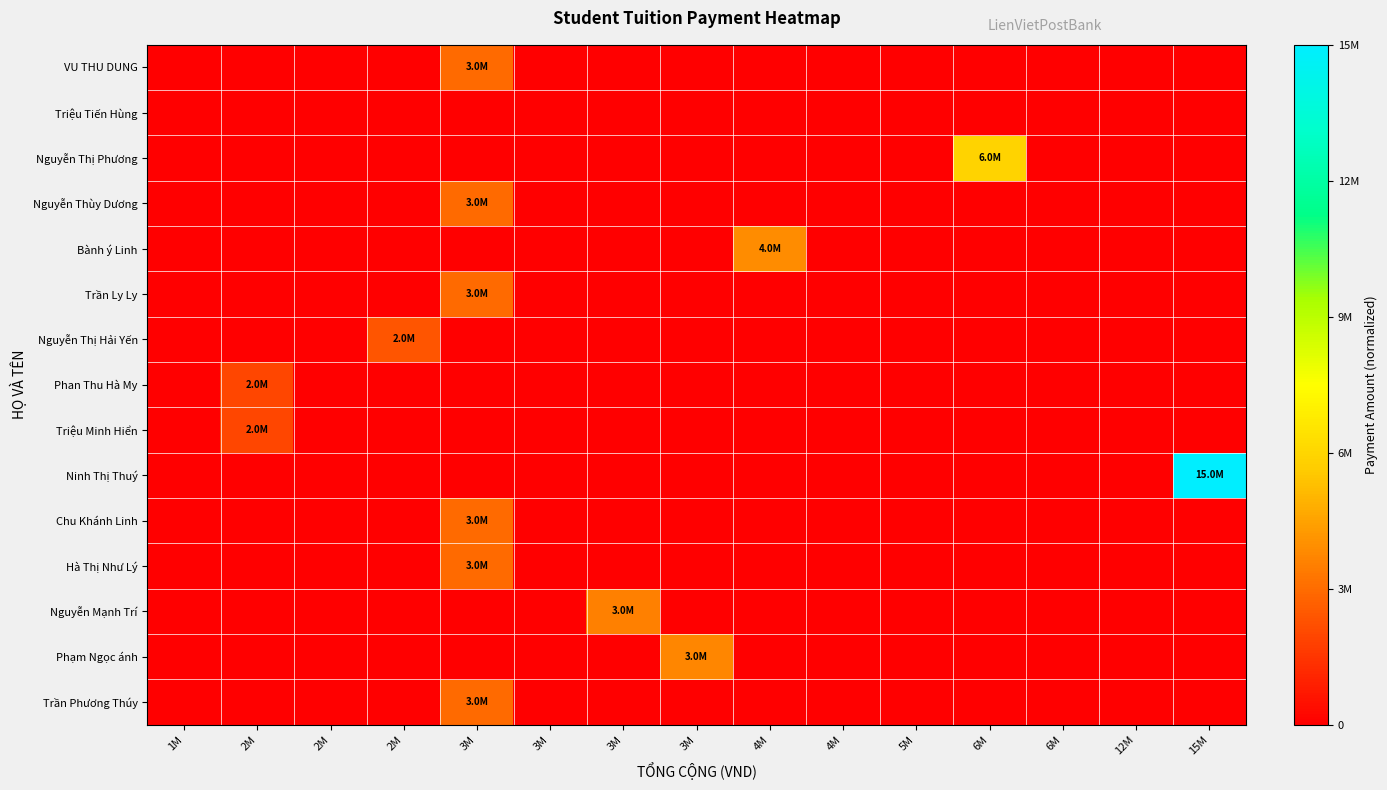

Reading right to left, what are all the values shown in this chart?

VU THU DUNG: 15M=0.0	12M=0.0	6M=0.0	6M=0.0	5M=0.0	4M=0.0	4M=0.0	3M=0.0	3M=0.0	3M=0.0	3M=0.2	2M=0.0	2M=0.0	2M=0.0	1M=0.0
Triệu Tiến Hùng: 15M=0.0	12M=0.0	6M=0.0	6M=0.0	5M=0.0	4M=0.0	4M=0.0	3M=0.0	3M=0.0	3M=0.0	3M=0.0	2M=0.0	2M=0.0	2M=0.0	1M=0.0
Nguyễn Thị Phương: 15M=0.0	12M=0.0	6M=0.0	6M=0.4	5M=0.0	4M=0.0	4M=0.0	3M=0.0	3M=0.0	3M=0.0	3M=0.0	2M=0.0	2M=0.0	2M=0.0	1M=0.0
Nguyễn Thùy Dương: 15M=0.0	12M=0.0	6M=0.0	6M=0.0	5M=0.0	4M=0.0	4M=0.0	3M=0.0	3M=0.0	3M=0.0	3M=0.2	2M=0.0	2M=0.0	2M=0.0	1M=0.0
Bành ý Linh: 15M=0.0	12M=0.0	6M=0.0	6M=0.0	5M=0.0	4M=0.0	4M=0.3	3M=0.0	3M=0.0	3M=0.0	3M=0.0	2M=0.0	2M=0.0	2M=0.0	1M=0.0
Trần Ly Ly: 15M=0.0	12M=0.0	6M=0.0	6M=0.0	5M=0.0	4M=0.0	4M=0.0	3M=0.0	3M=0.0	3M=0.0	3M=0.2	2M=0.0	2M=0.0	2M=0.0	1M=0.0
Nguyễn Thị Hải Yến: 15M=0.0	12M=0.0	6M=0.0	6M=0.0	5M=0.0	4M=0.0	4M=0.0	3M=0.0	3M=0.0	3M=0.0	3M=0.0	2M=0.2	2M=0.0	2M=0.0	1M=0.0
Phan Thu Hà My: 15M=0.0	12M=0.0	6M=0.0	6M=0.0	5M=0.0	4M=0.0	4M=0.0	3M=0.0	3M=0.0	3M=0.0	3M=0.0	2M=0.0	2M=0.0	2M=0.1	1M=0.0
Triệu Minh Hiển: 15M=0.0	12M=0.0	6M=0.0	6M=0.0	5M=0.0	4M=0.0	4M=0.0	3M=0.0	3M=0.0	3M=0.0	3M=0.0	2M=0.0	2M=0.0	2M=0.1	1M=0.0
Ninh Thị Thuý: 15M=1.0	12M=0.0	6M=0.0	6M=0.0	5M=0.0	4M=0.0	4M=0.0	3M=0.0	3M=0.0	3M=0.0	3M=0.0	2M=0.0	2M=0.0	2M=0.0	1M=0.0
Chu Khánh Linh: 15M=0.0	12M=0.0	6M=0.0	6M=0.0	5M=0.0	4M=0.0	4M=0.0	3M=0.0	3M=0.0	3M=0.0	3M=0.2	2M=0.0	2M=0.0	2M=0.0	1M=0.0
Hà Thị Như Lý: 15M=0.0	12M=0.0	6M=0.0	6M=0.0	5M=0.0	4M=0.0	4M=0.0	3M=0.0	3M=0.0	3M=0.0	3M=0.2	2M=0.0	2M=0.0	2M=0.0	1M=0.0
Nguyễn Mạnh Trí: 15M=0.0	12M=0.0	6M=0.0	6M=0.0	5M=0.0	4M=0.0	4M=0.0	3M=0.0	3M=0.2	3M=0.0	3M=0.0	2M=0.0	2M=0.0	2M=0.0	1M=0.0
Phạm Ngọc ánh: 15M=0.0	12M=0.0	6M=0.0	6M=0.0	5M=0.0	4M=0.0	4M=0.0	3M=0.2	3M=0.0	3M=0.0	3M=0.0	2M=0.0	2M=0.0	2M=0.0	1M=0.0
Trần Phương Thúy: 15M=0.0	12M=0.0	6M=0.0	6M=0.0	5M=0.0	4M=0.0	4M=0.0	3M=0.0	3M=0.0	3M=0.0	3M=0.2	2M=0.0	2M=0.0	2M=0.0	1M=0.0